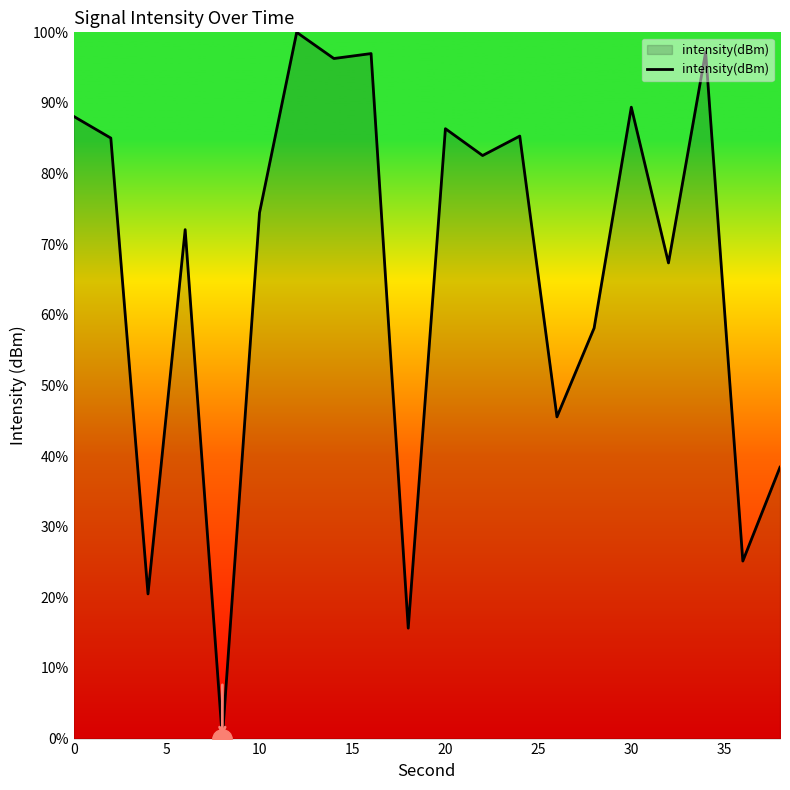

Count the number of categories in the chart.

20